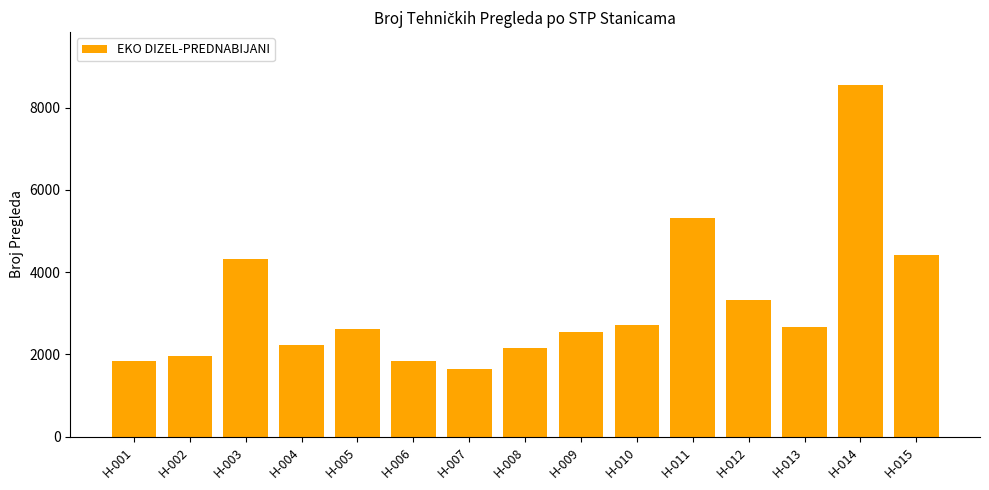

What is the difference between the maximum and minimum values?

6904